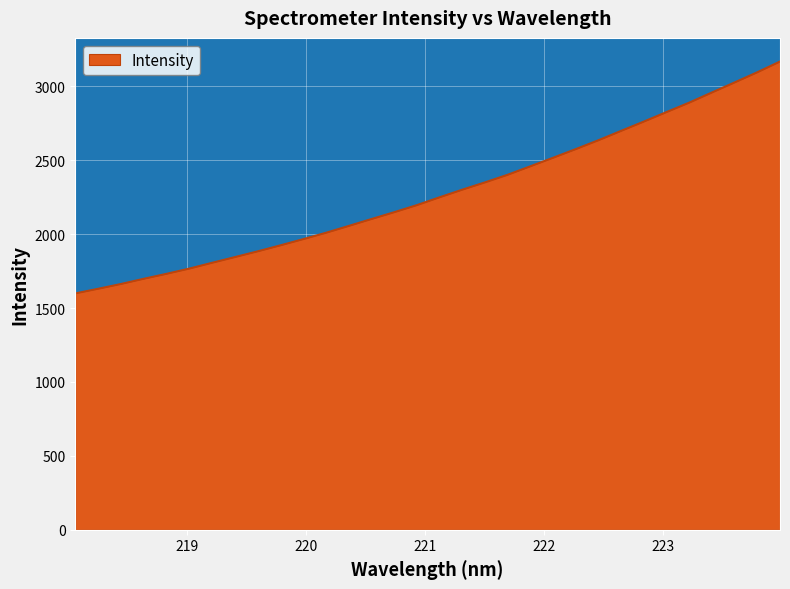

What is the smallest value displayed?

1600.2